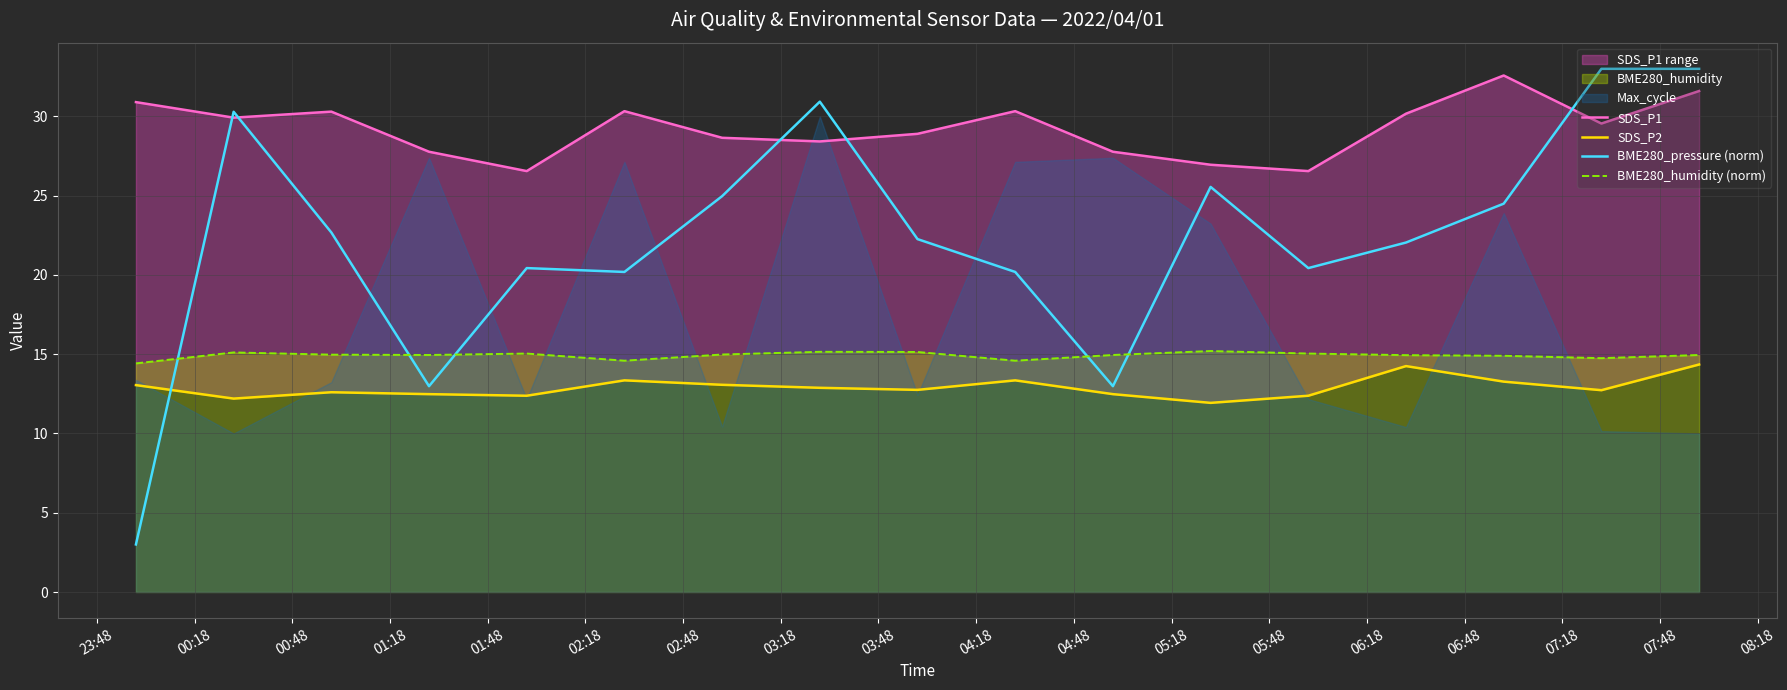

Count the number of categories in the chart.

17